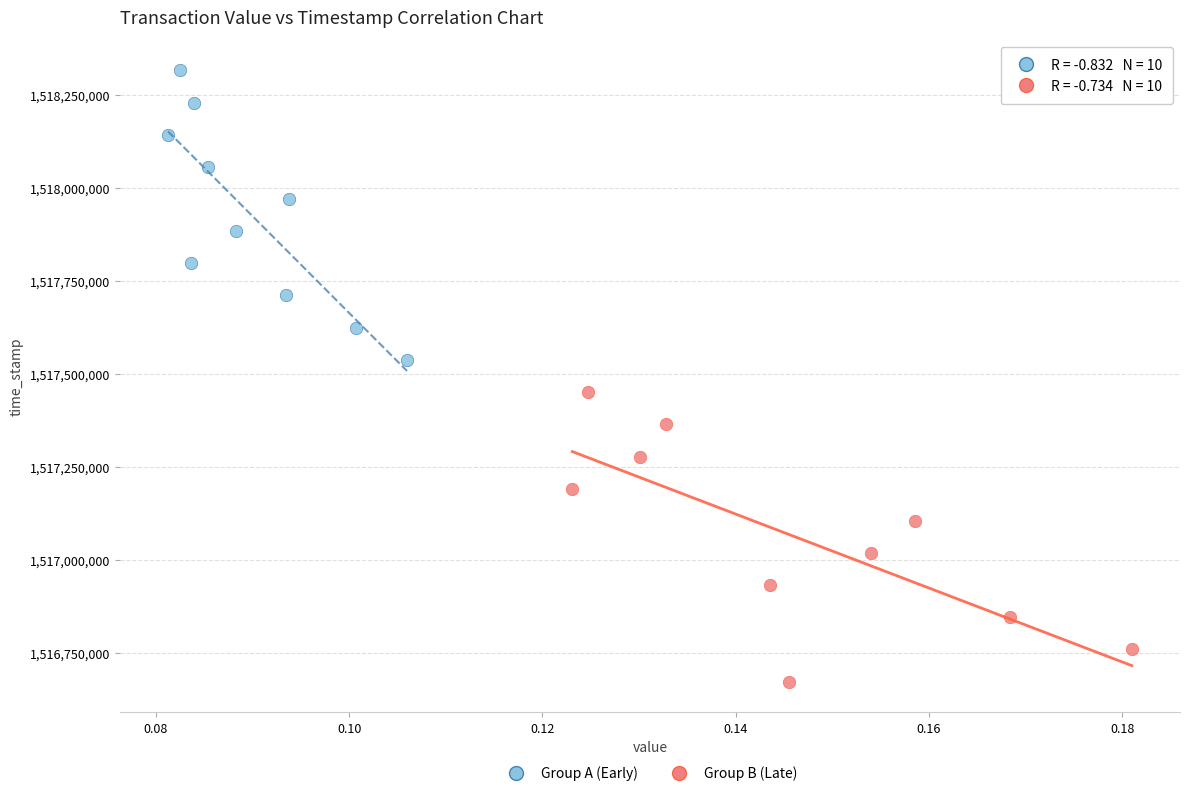

Which series has the widest spread of Y values?

Group B (Late)